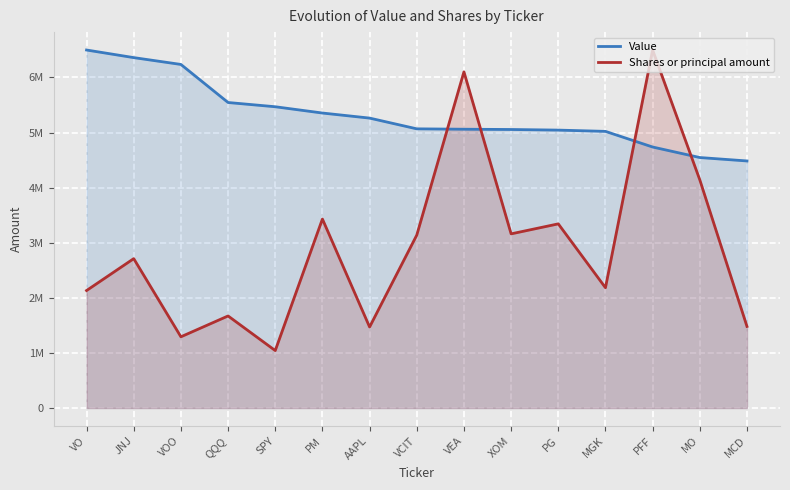

How many series are shown in this chart?

2